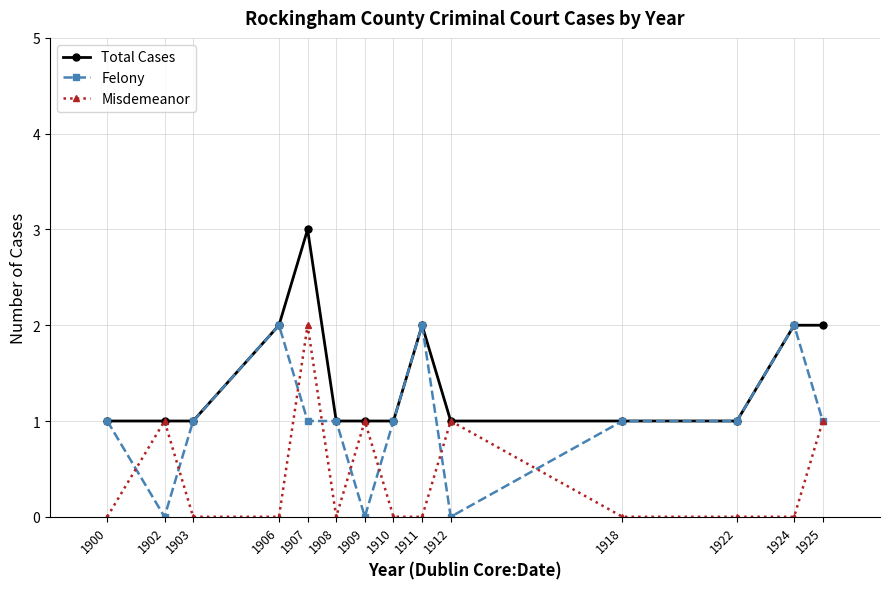

How many series are shown in this chart?

3